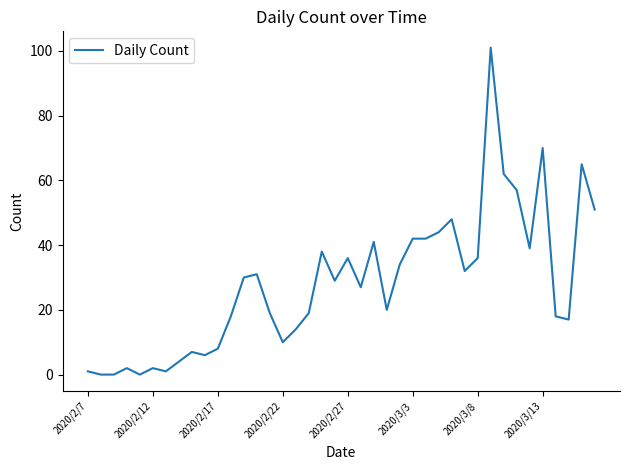

What is the difference between the maximum and minimum values?

101